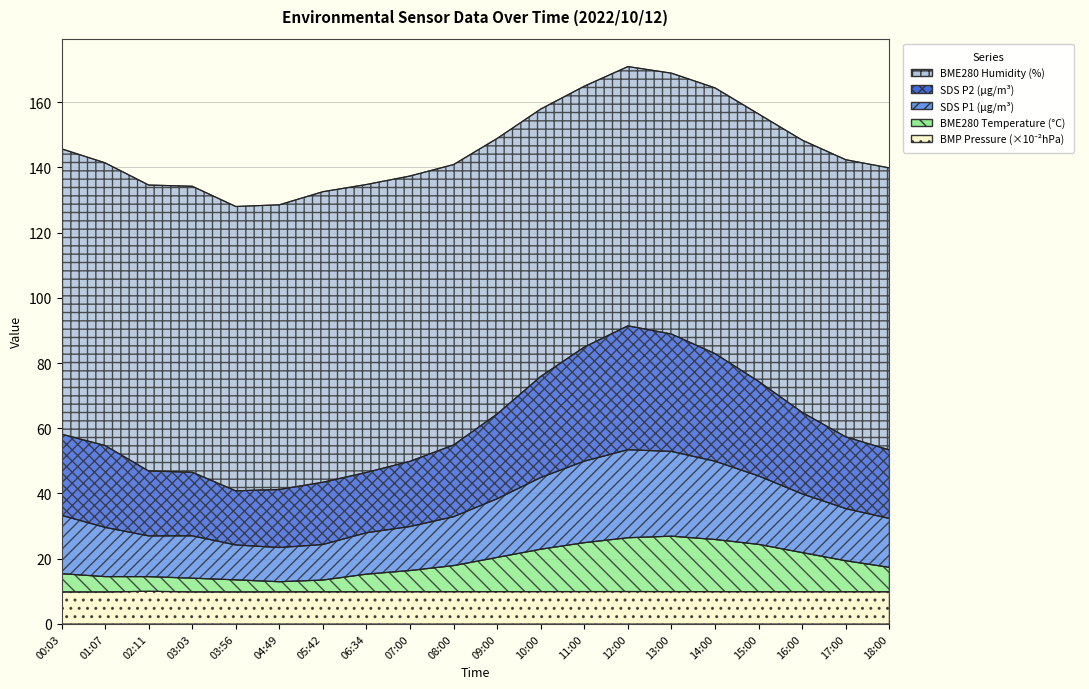

True or false: BME280_temperature and SDS_P2 intersect in this chart.

False